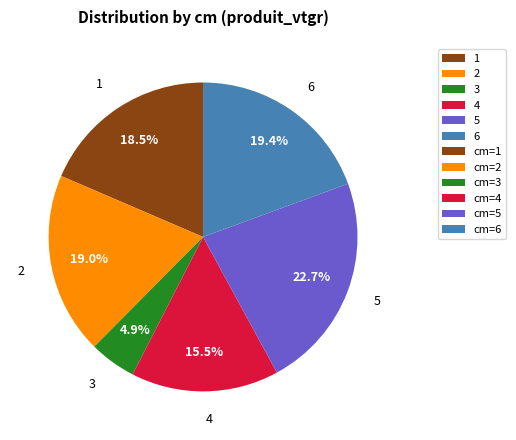

Which category has the smallest portion of the pie?

3